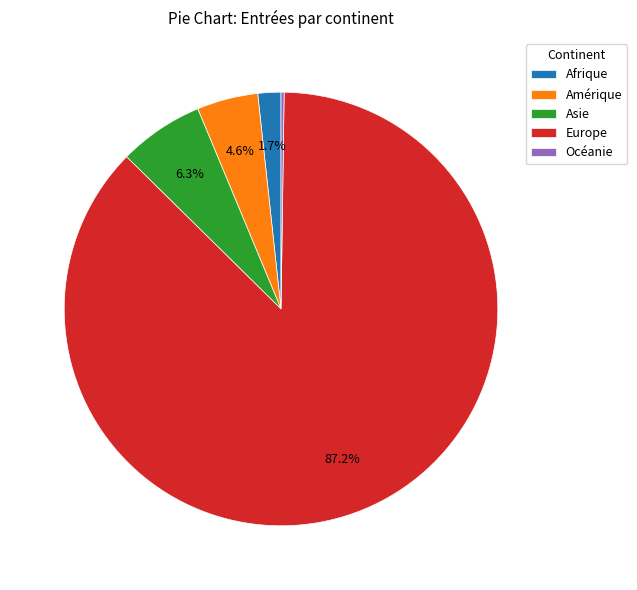

To the nearest percent, what is the average slice percentage?

20%